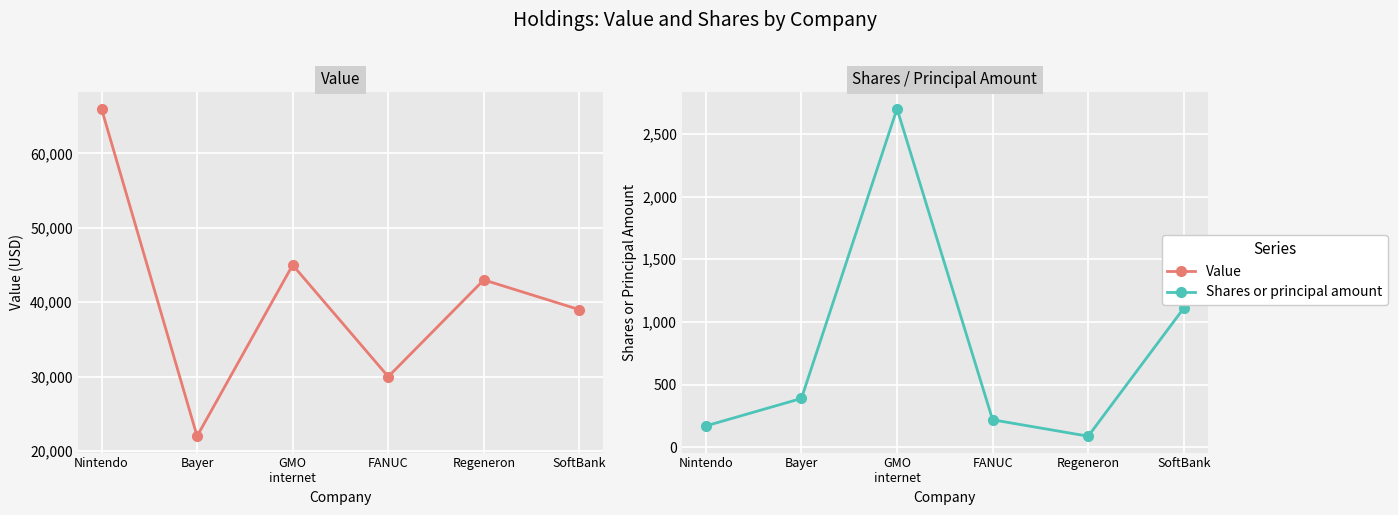

True or false: Shares or principal amount has a value of 1110 at SoftBank.

True